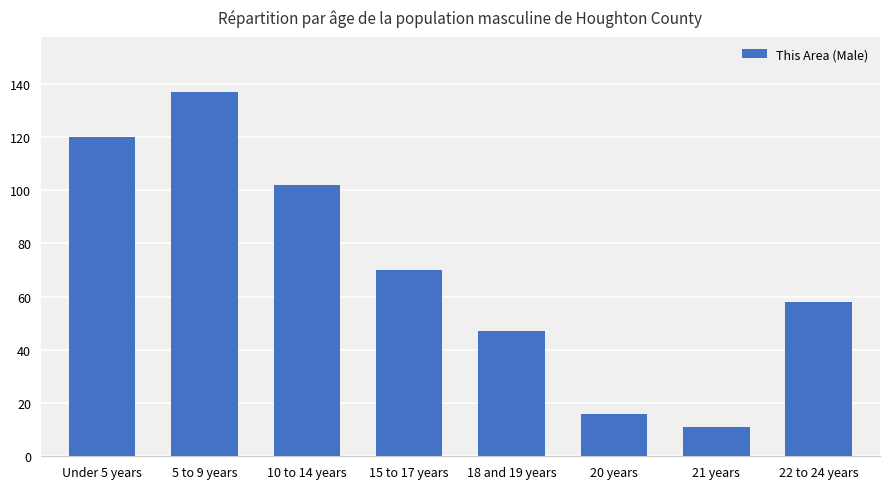

How many data points are less than 70?

4